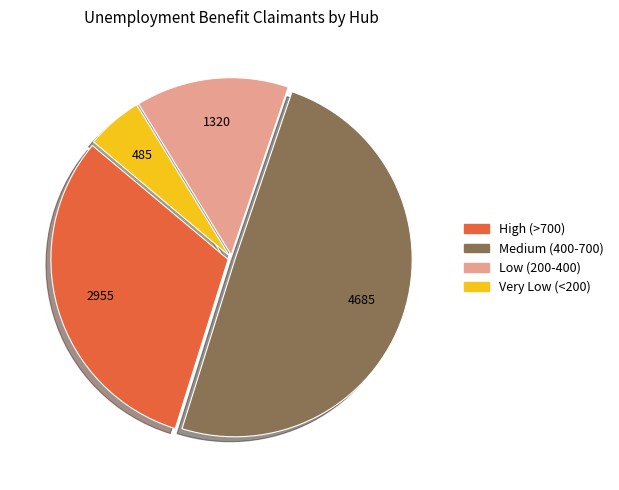

Does any single category account for the majority?

No